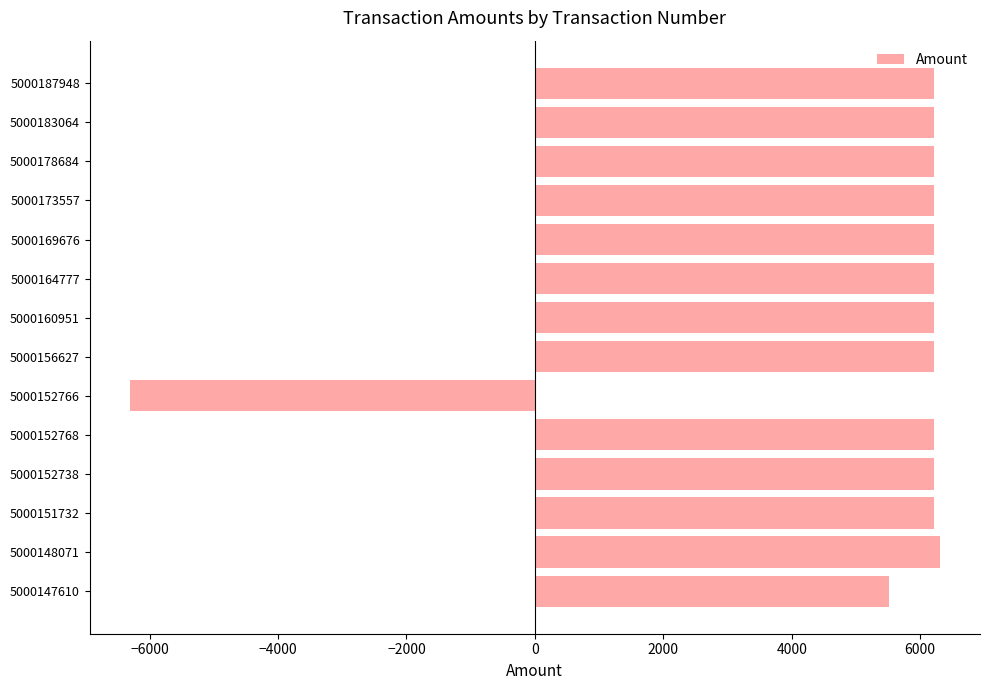

At which label is the value closest to 0?

5000147610